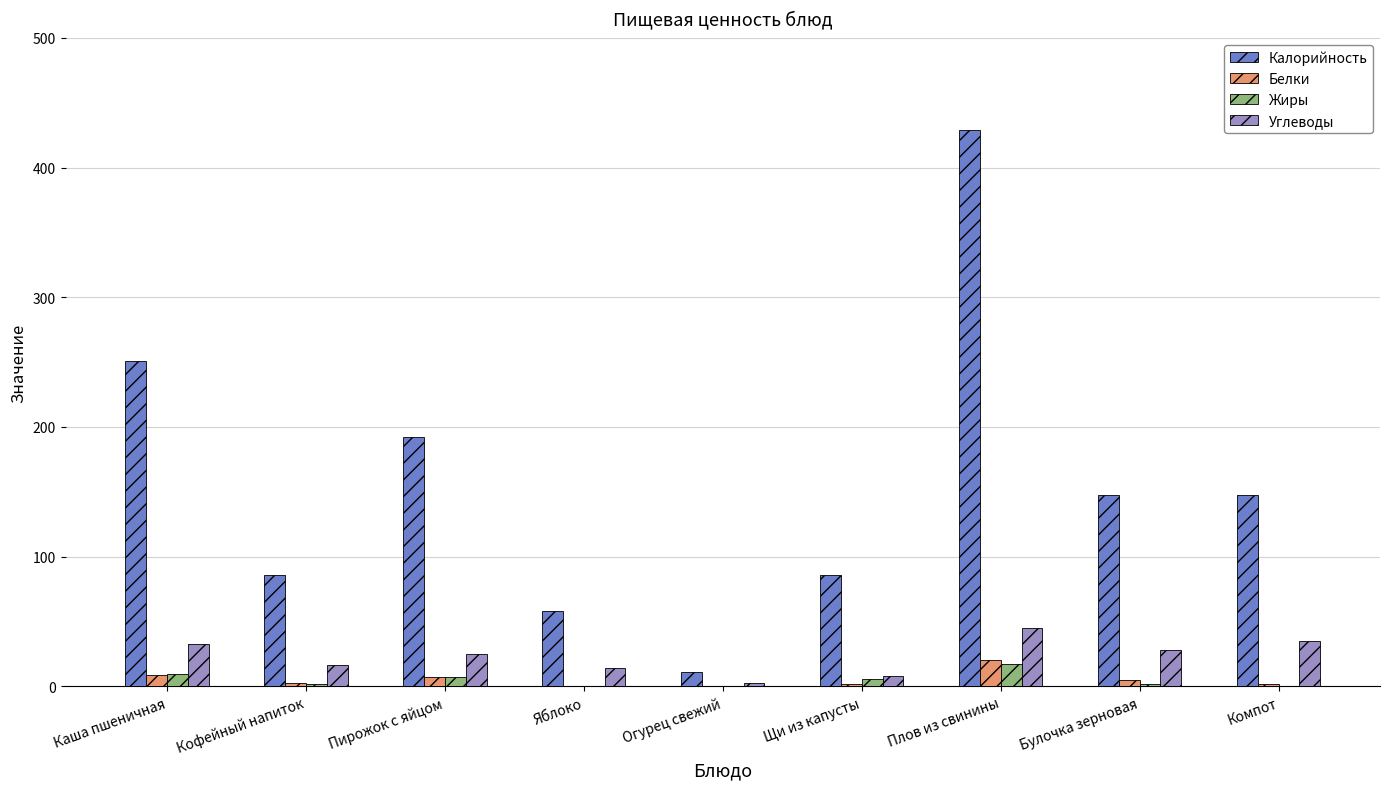

What is the sum of all Калорийность values?

1407.8